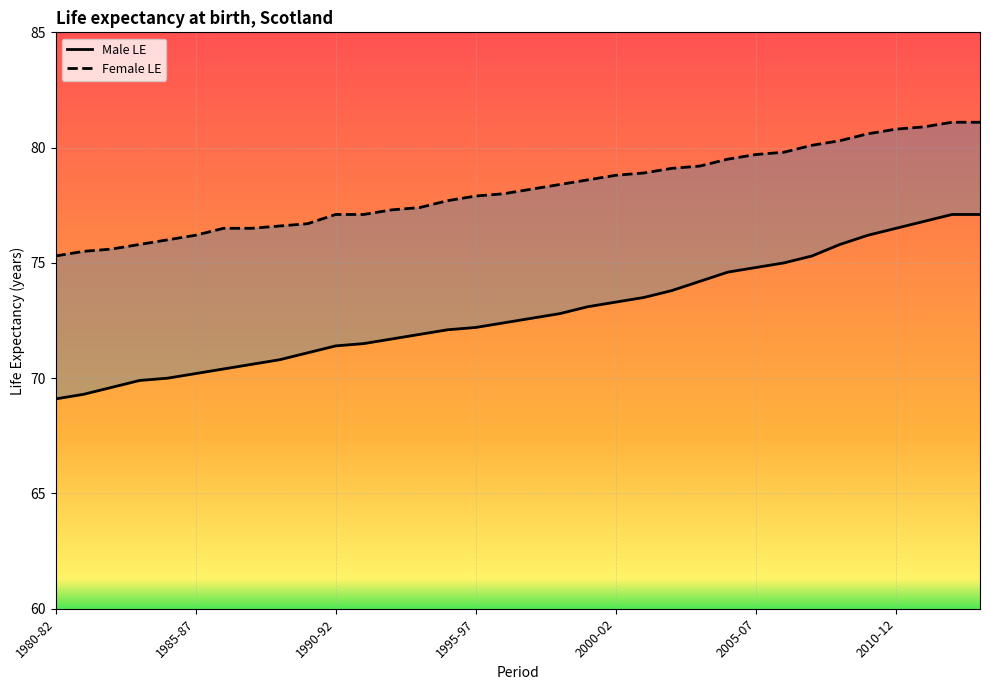

What is the total value across all series at 1995-97?

150.1